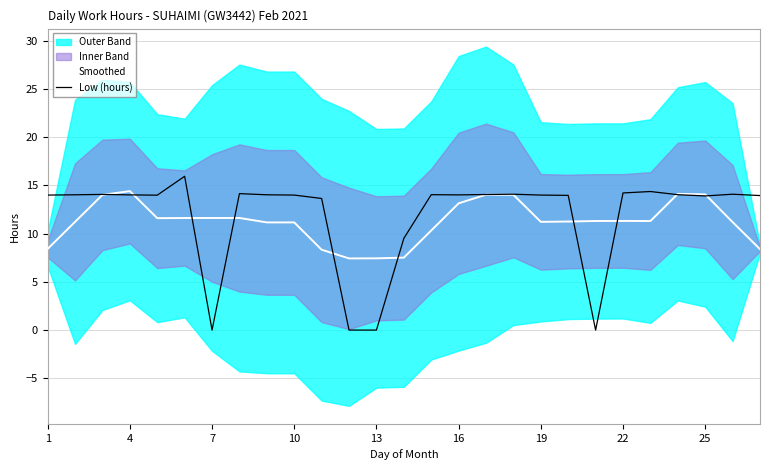

Reading left to right, transcribe all the data shown in this chart.

Smoothed: 8.4	11.2	14.0	14.4	11.6	11.6	11.6	11.6	11.2	11.2	8.3	7.4	7.4	7.5	10.3	13.1	14.0	14.0	11.2	11.3	11.3	11.3	11.3	14.1	14.1	11.2	8.4
Low (hours): 14.0	14.0	14.1	14.0	14.0	15.9	0.0	14.2	14.0	14.0	13.7	0.0	0.0	9.5	14.0	14.0	14.1	14.1	14.0	14.0	0.0	14.2	14.4	14.0	13.9	14.1	13.9